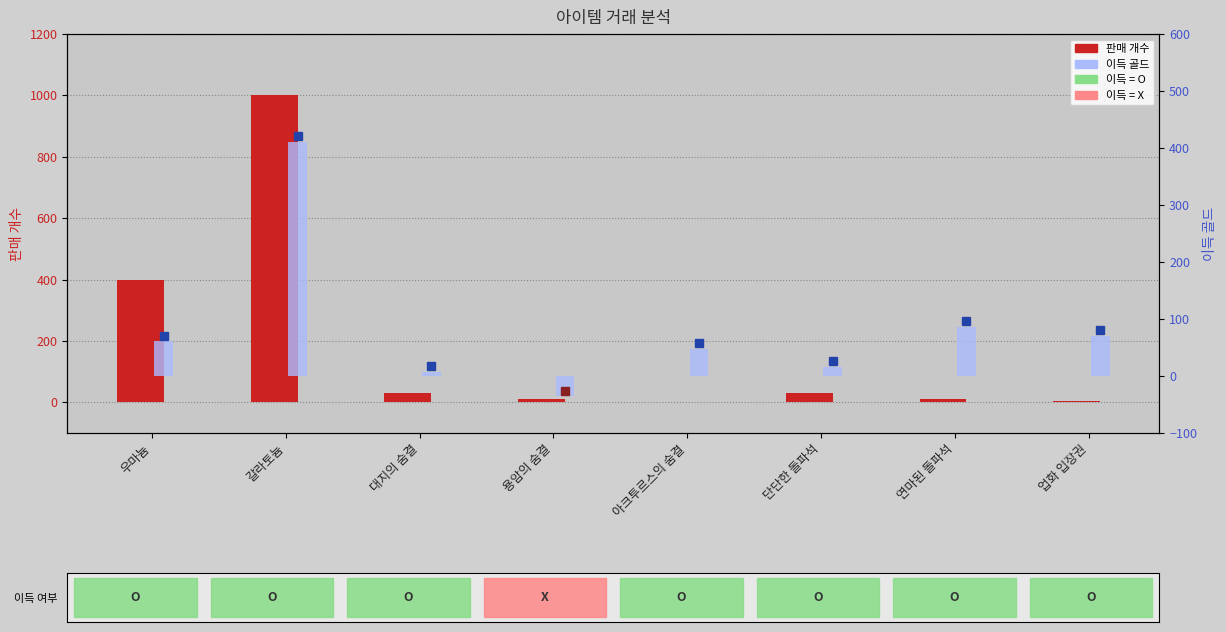

What is the label of the 2nd bar from the right?

연마된 돌파석